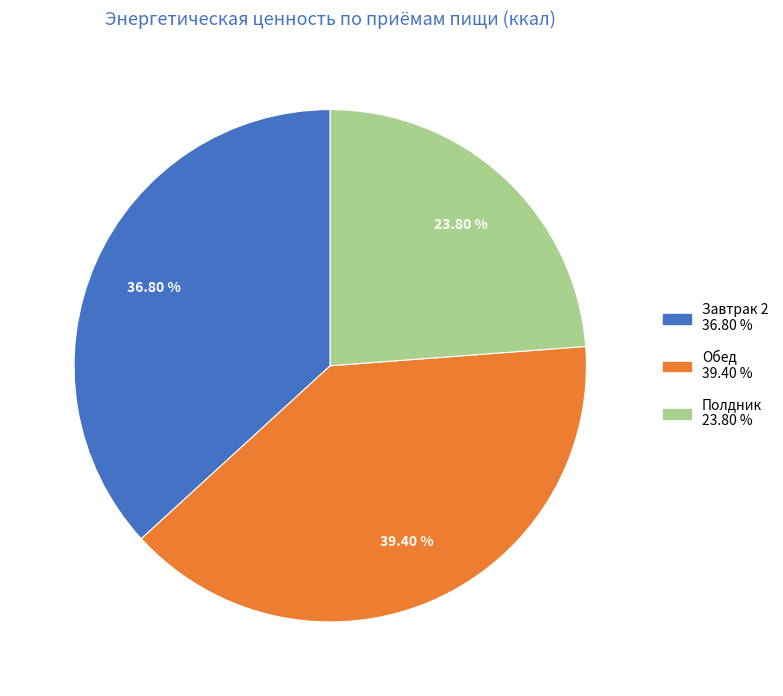

Rank the categories by value from highest to lowest.

Обед, Завтрак 2, Полдник